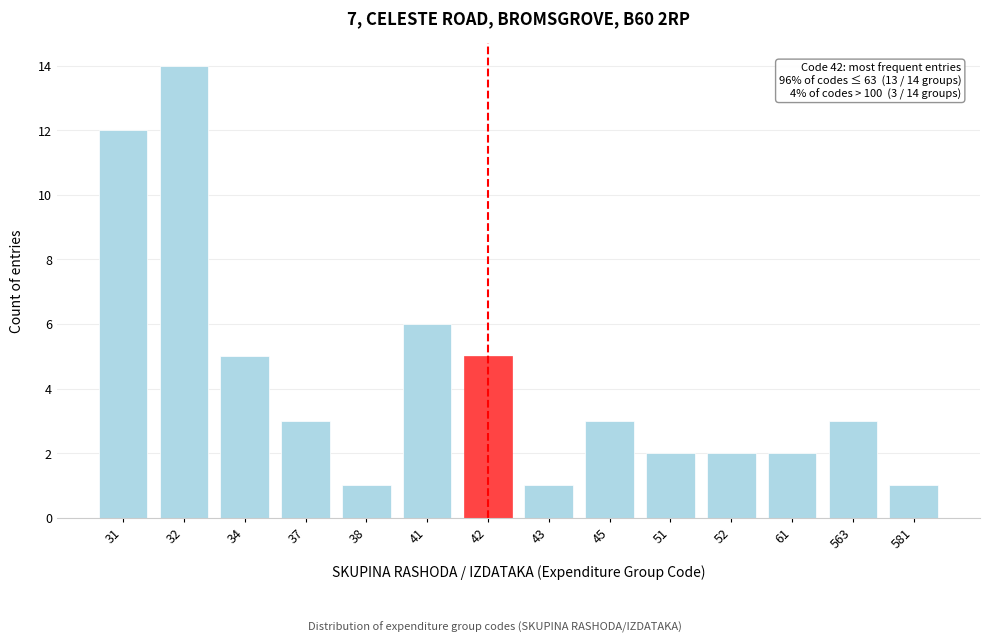

Reading left to right, list all the values displayed in this chart.

12	14	5	3	1	6	5	1	3	2	2	2	3	1